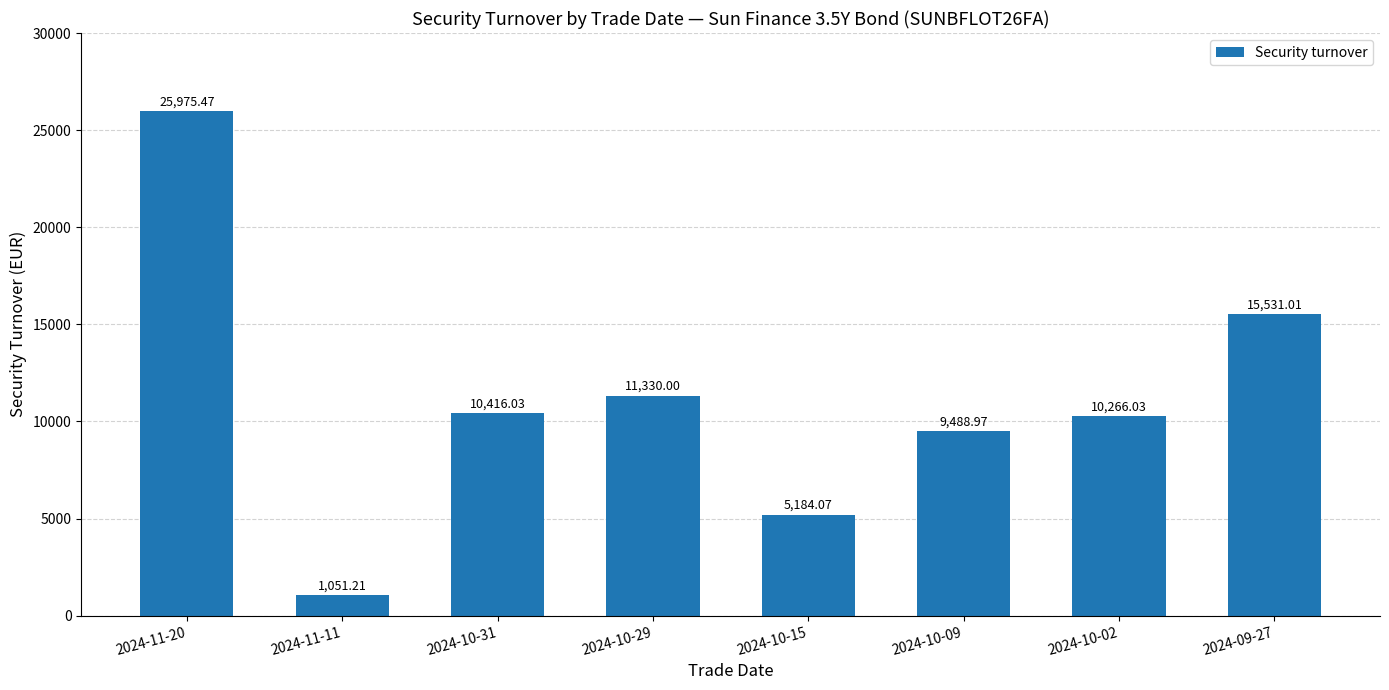

What is the sum of all values?

89242.8